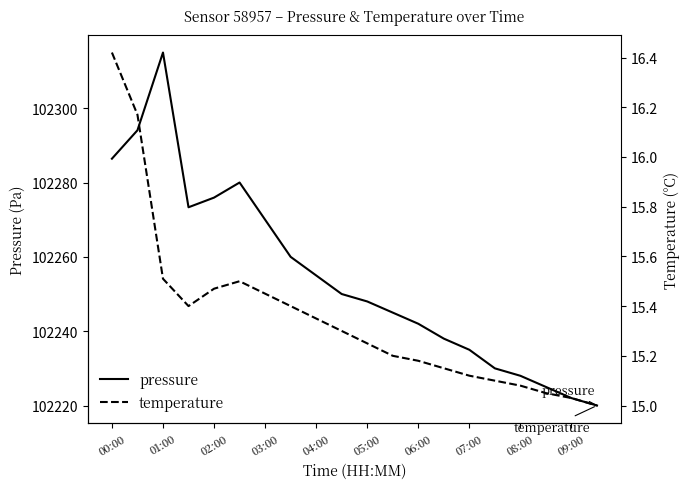

Which category has the highest value in the pressure series?

01:00